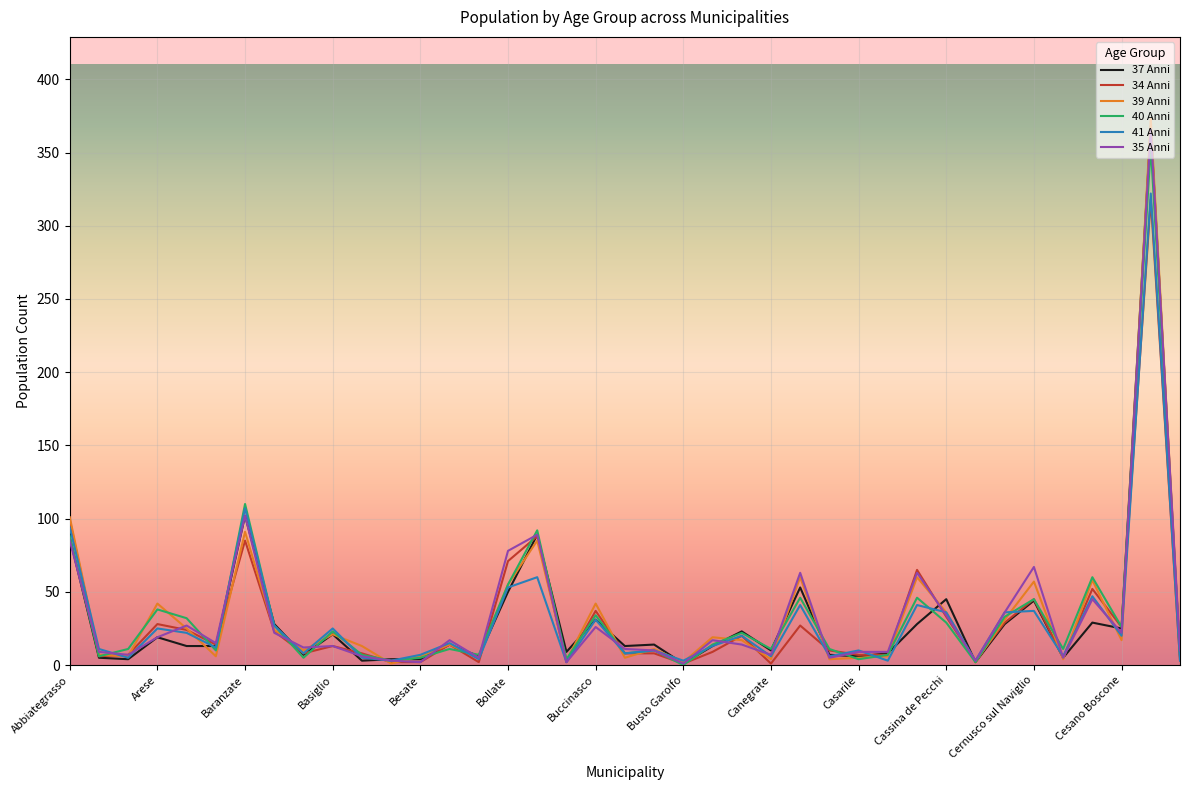

What is the greatest value displayed?

373